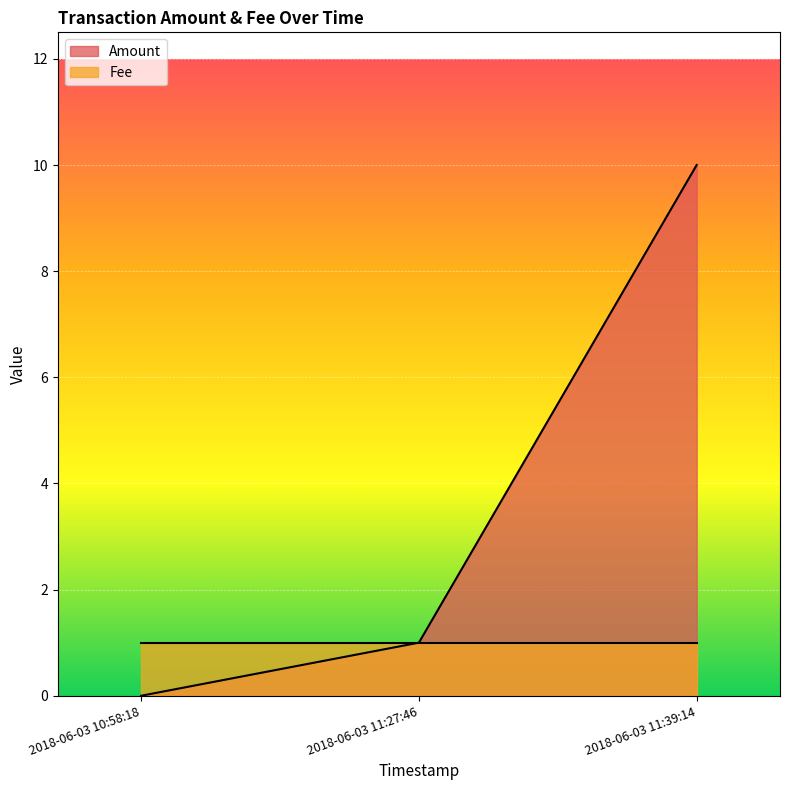

What is the sum of all values?

11